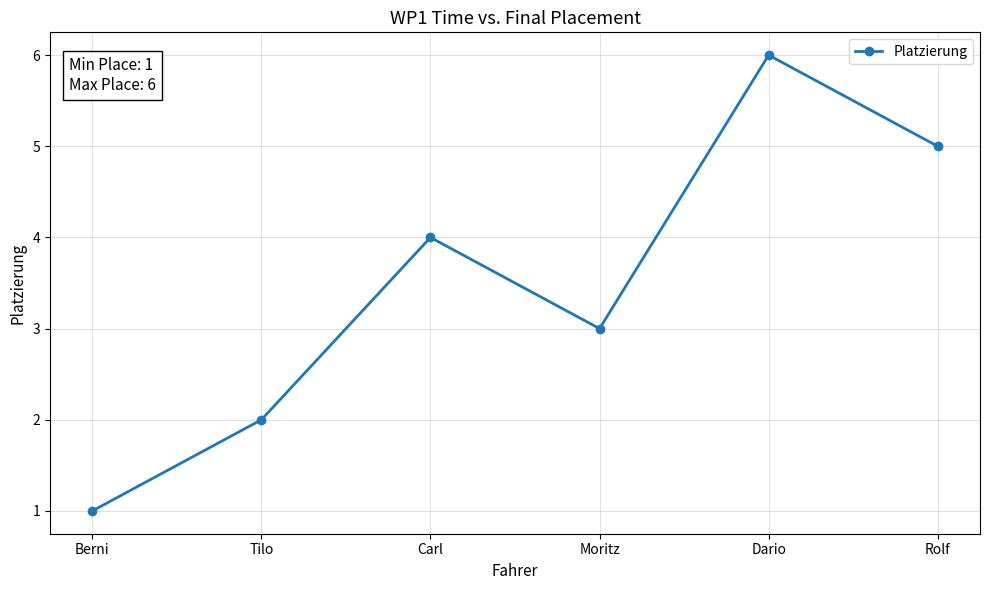

What is the change in value from Moritz to Rolf?

+2